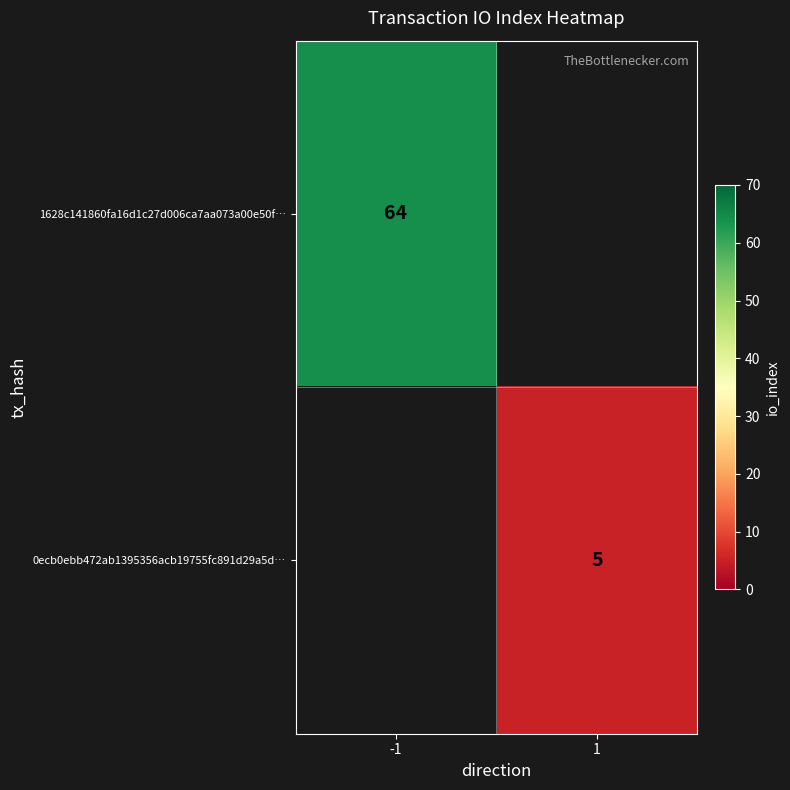

Between -1 and 1, which is larger?

-1